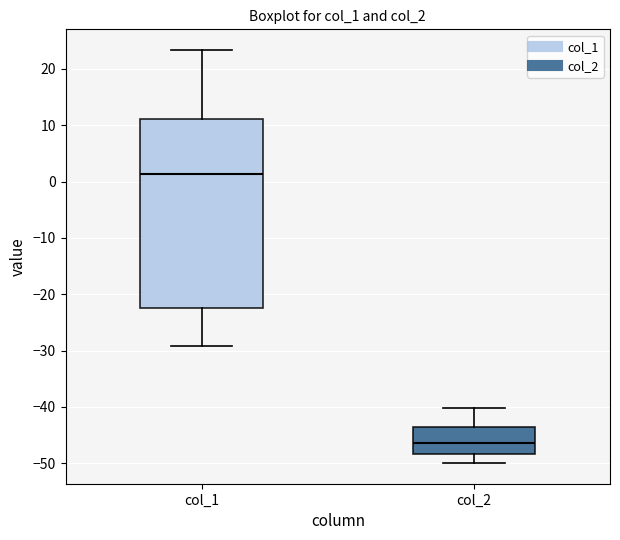

Comparing the boxes themselves (not the whiskers), which one is the tallest?

col_1